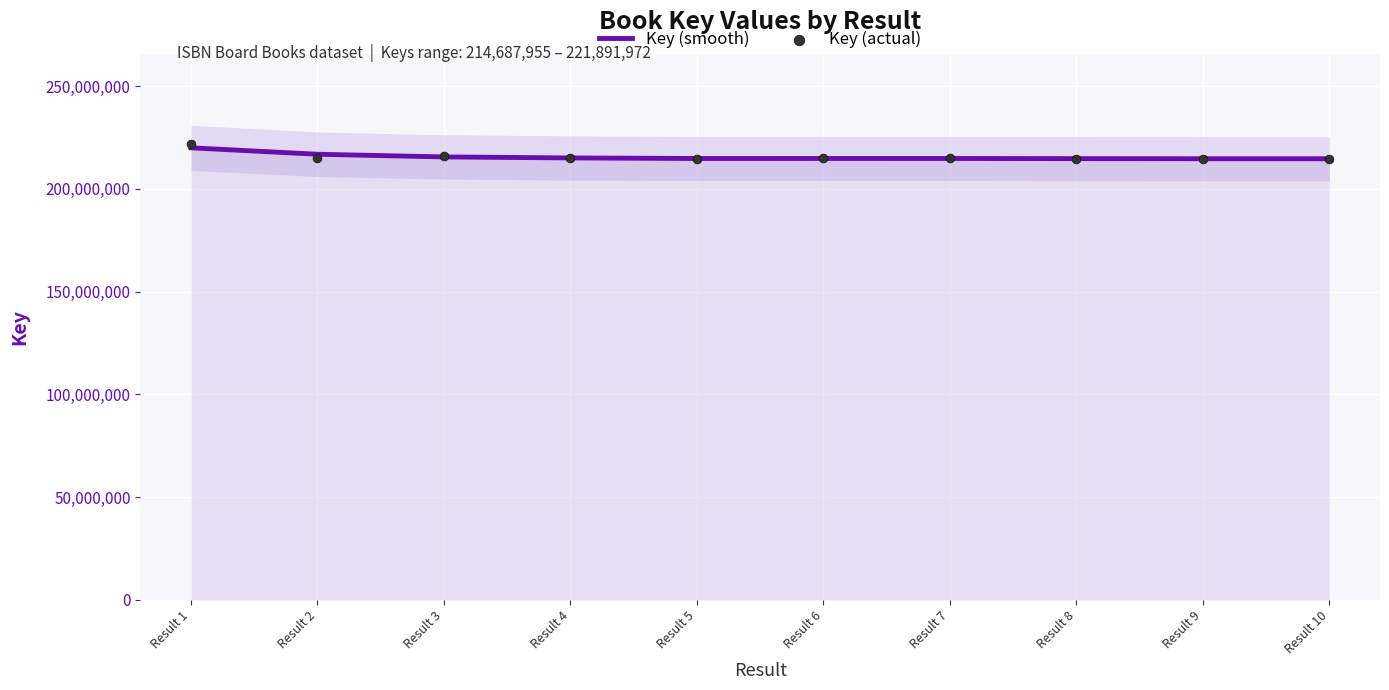

Which series has the widest spread of Y values?

Key (actual)